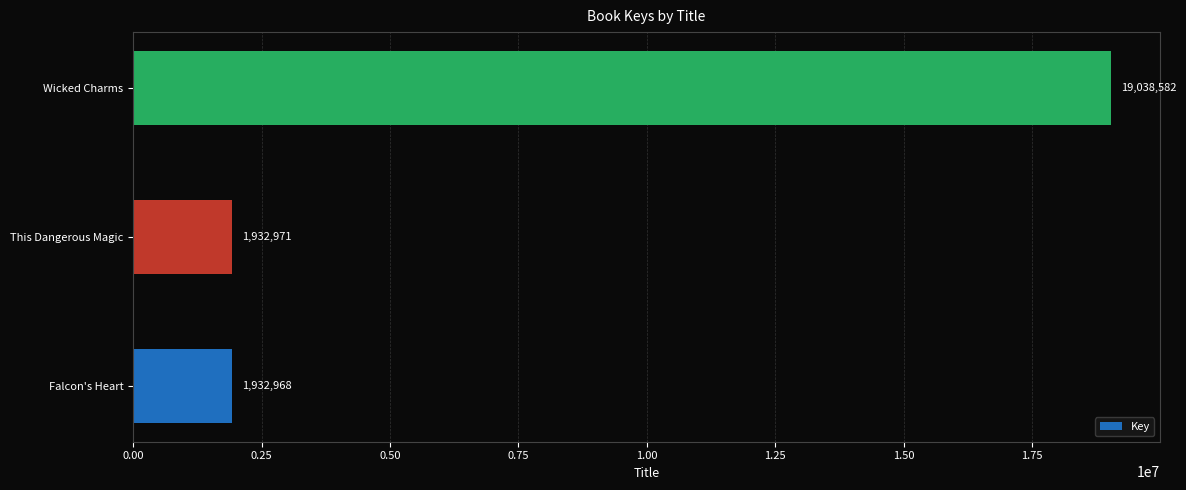

Between Wicked Charms and Falcon's Heart, which is larger?

Wicked Charms